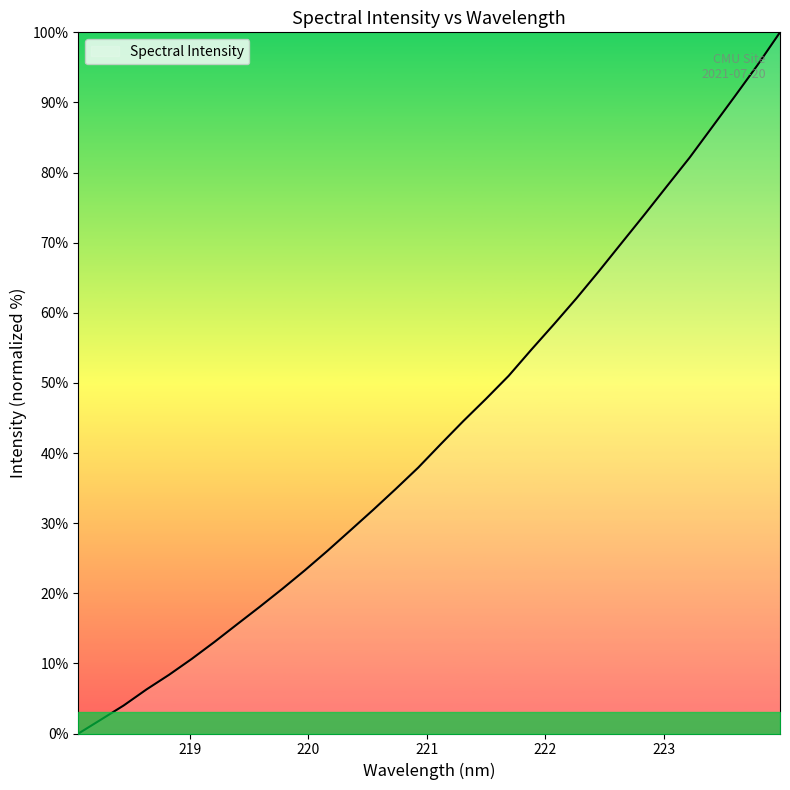

What is the maximum value shown in the chart?

100.0